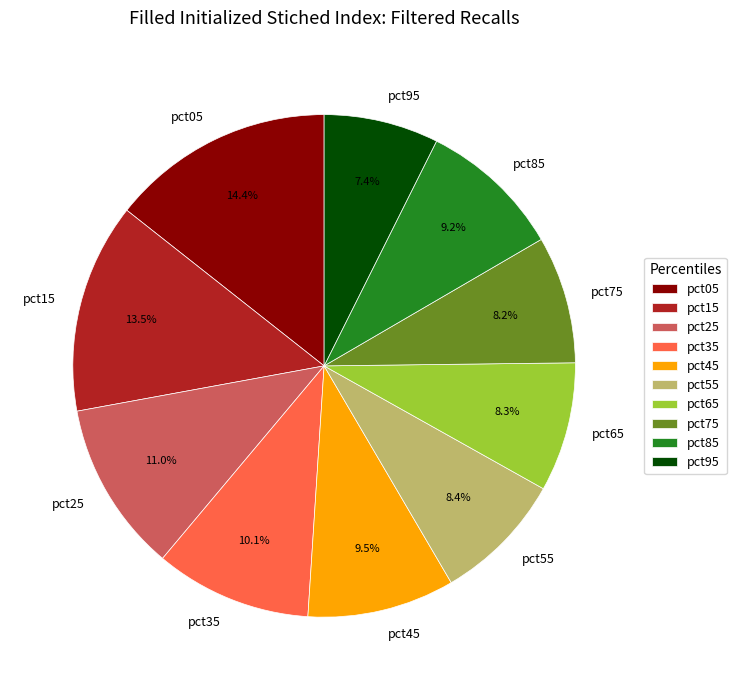

To the nearest percent, what is the average slice percentage?

10%